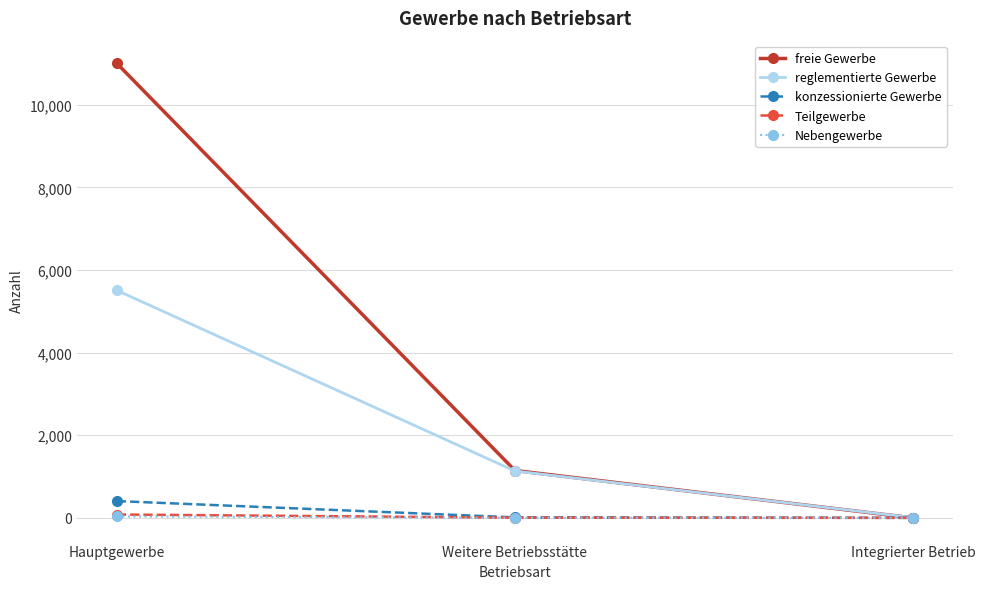

What is the sum of the Teilgewerbe values at Weitere Betriebsstätte and Hauptgewerbe?

86